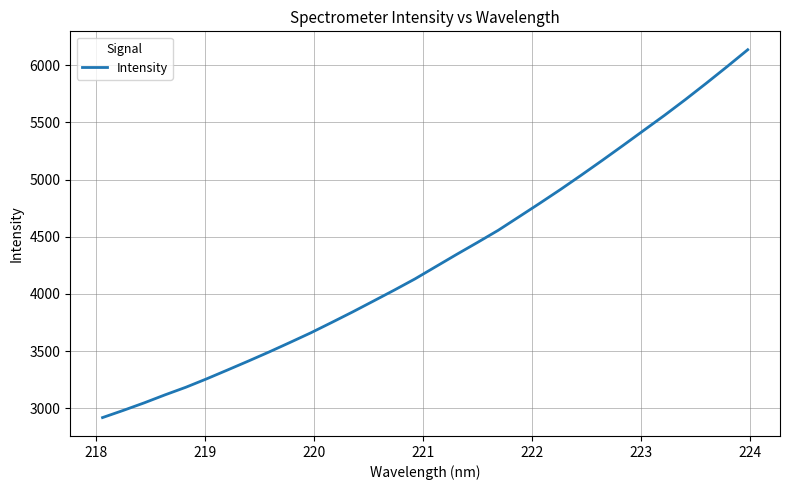

What is the difference between the maximum and minimum values?

3216.5